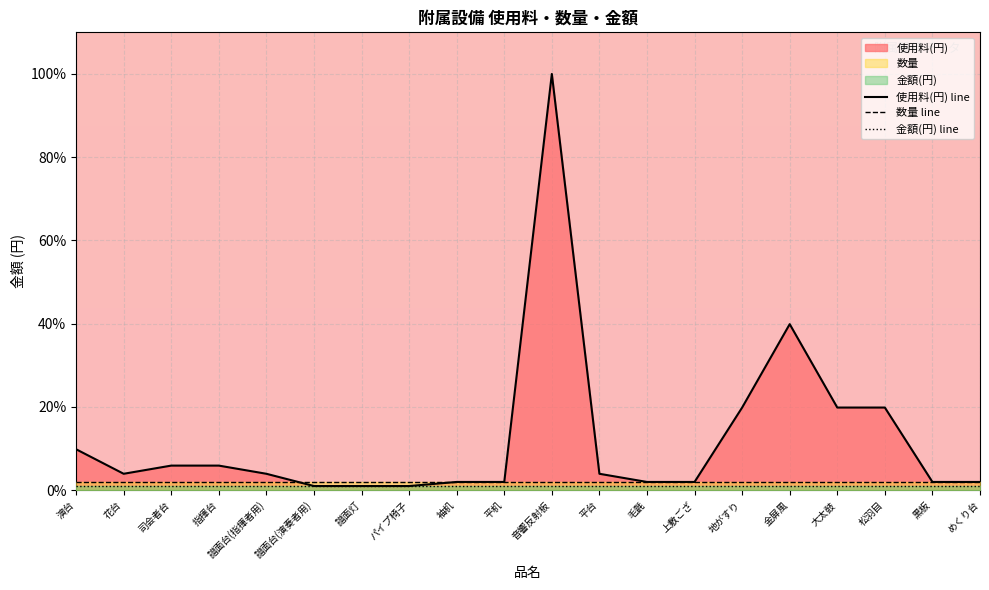

How many times do 使用料(円) line and 金額(円) line cross each other?

2